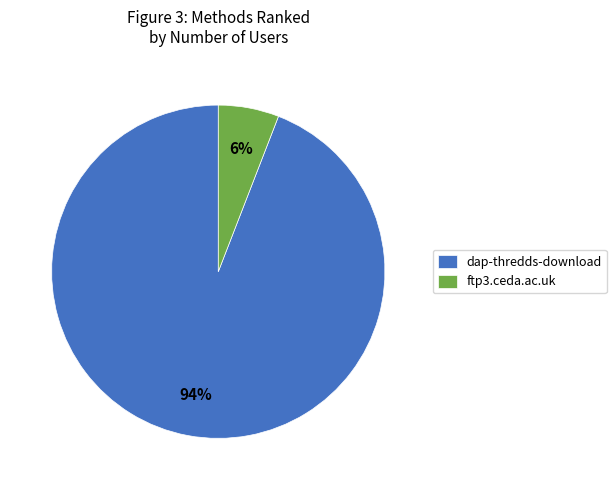

To the nearest percent, what portion does ftp3.ceda.ac.uk represent?

6%